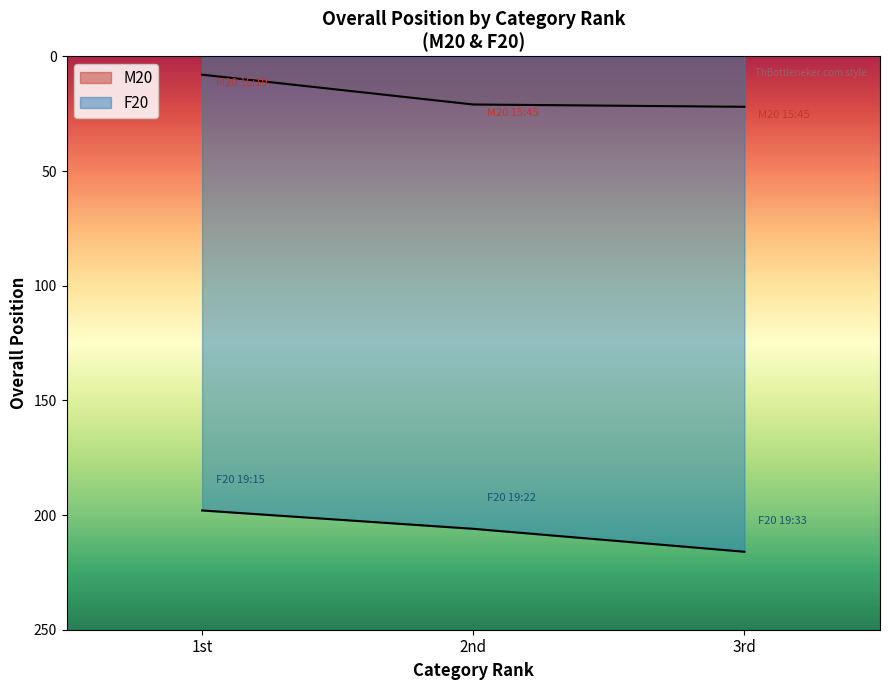

How many values in the F20 series are below 206?

1